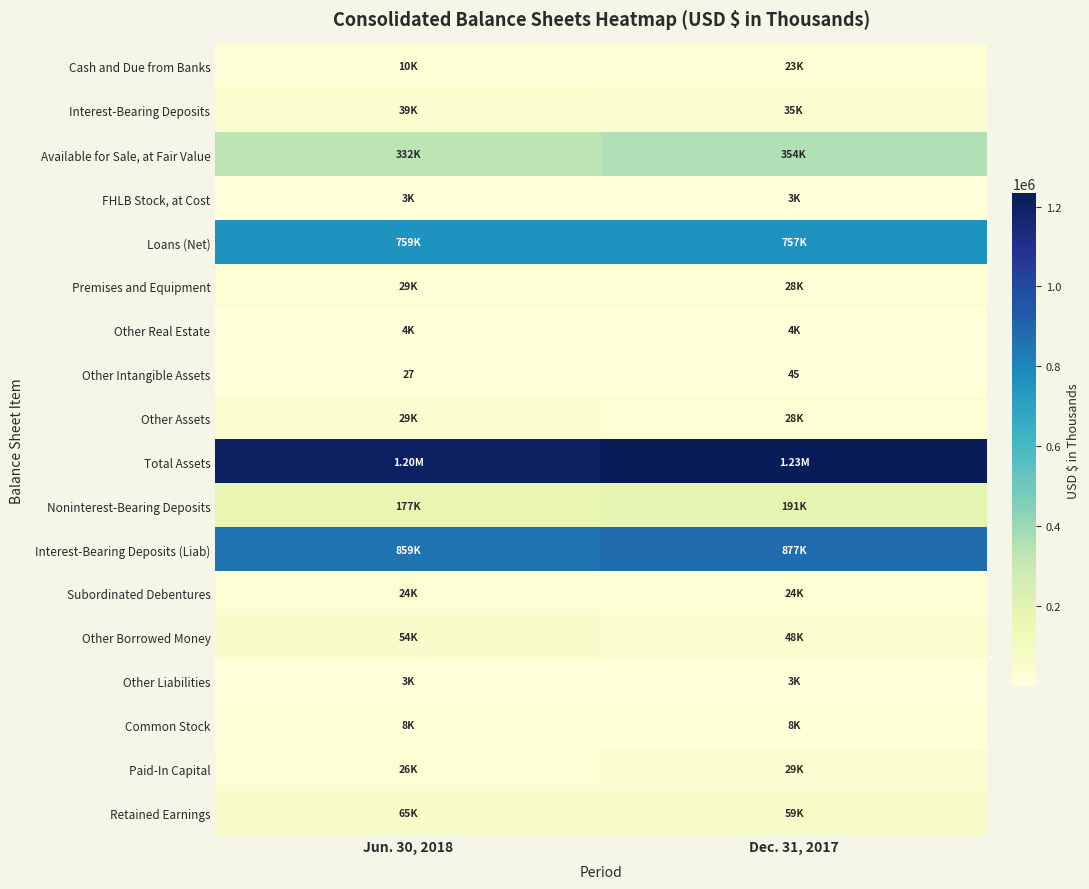

What is the sum of all Paid-In Capital values?

55115